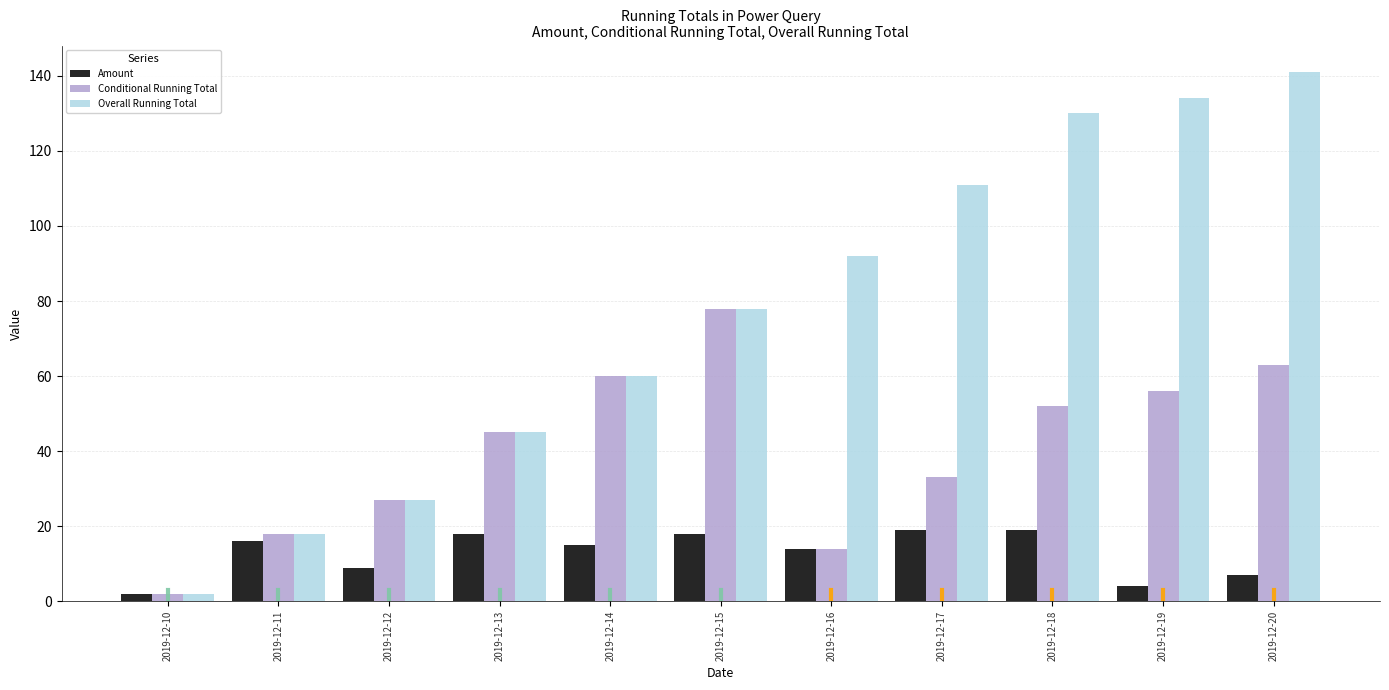

What is the sum of all Overall Running Total values?

838